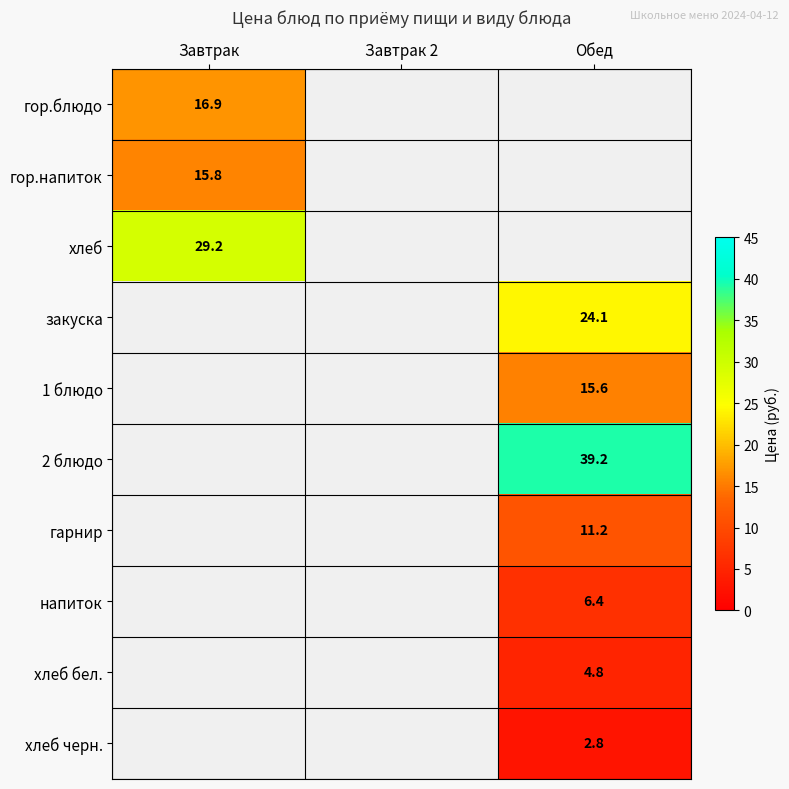

Is the value of гор.блюдо at Завтрак greater than the value of гор.напиток at Завтрак?

Yes